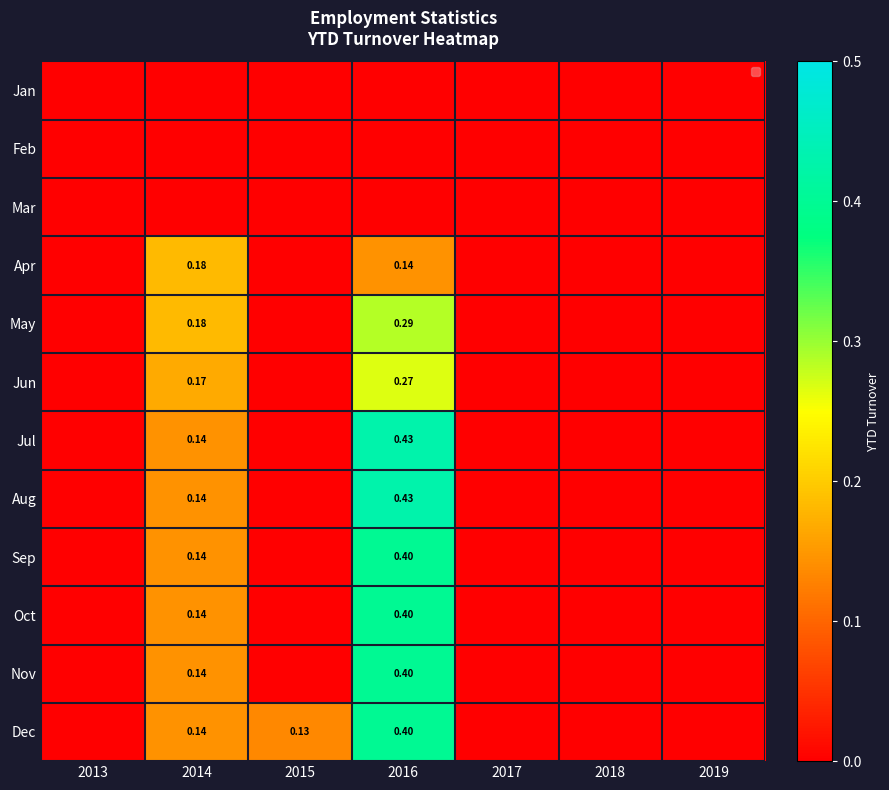

How many series are shown in this chart?

12